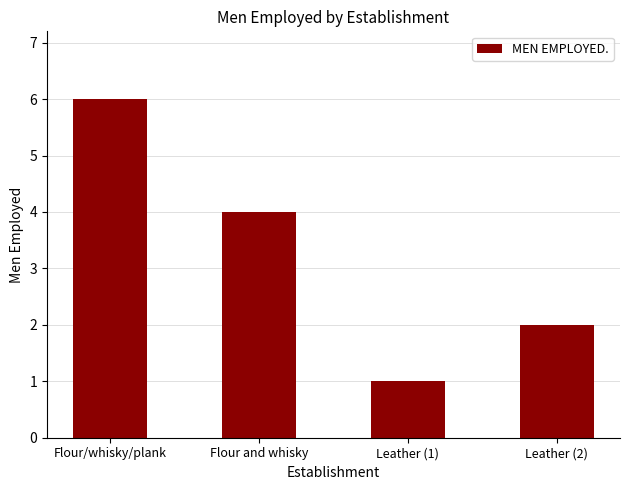

What is the label of the 3rd bar from the right?

Flour and whisky